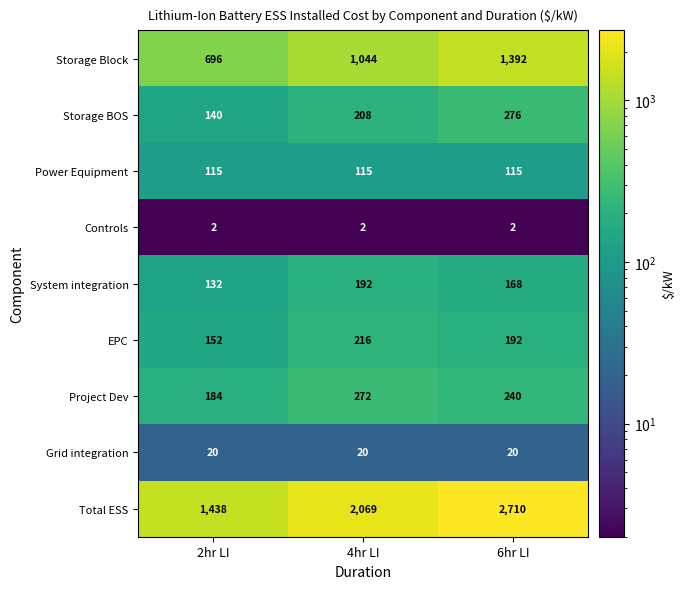

Where is Storage BOS nearest to the value 208?

4hr LI